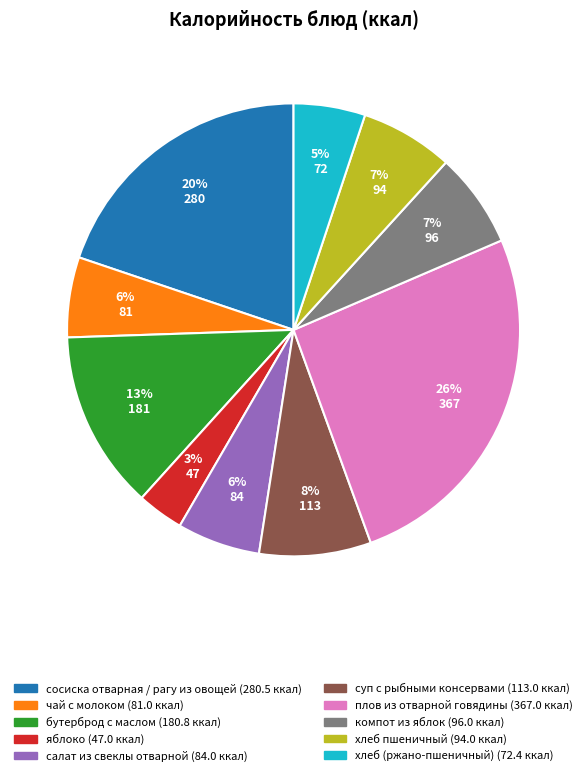

Is there a majority slice in this chart?

No